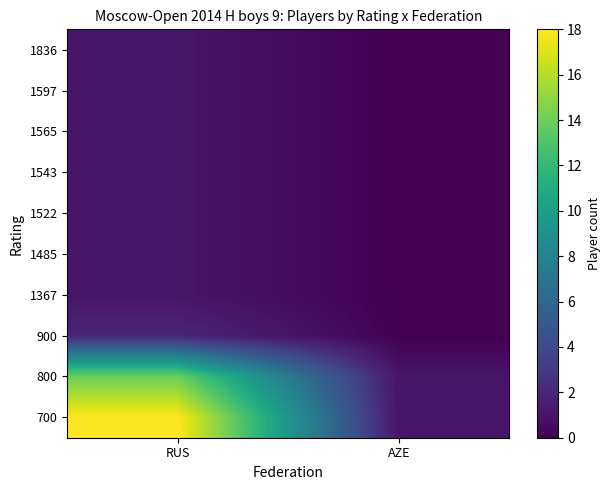

At which category does the chart reach its peak across all series?

RUS